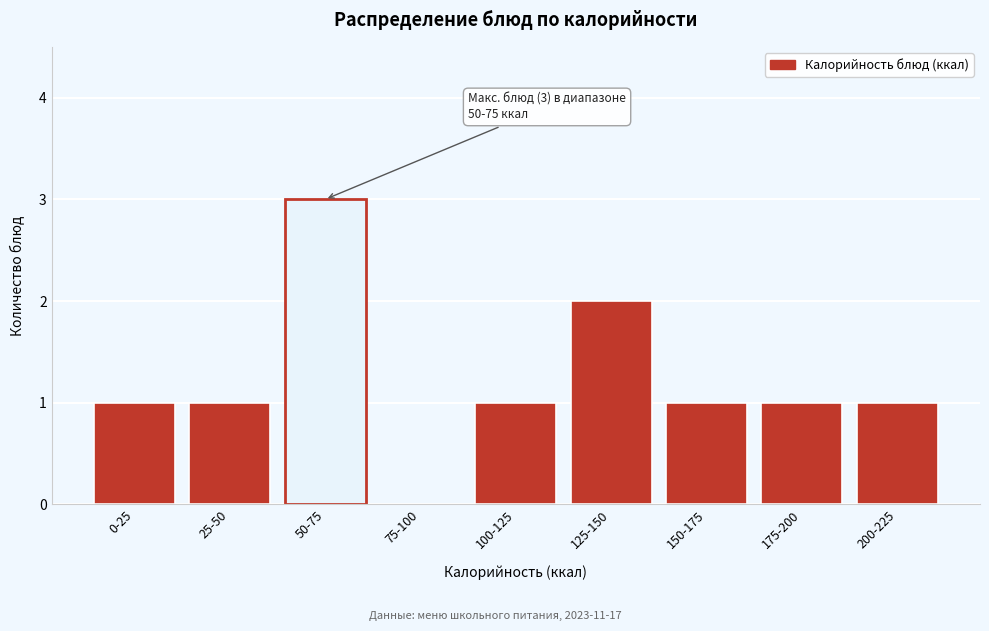

Reading left to right, transcribe all the data shown in this chart.

0-25=1	25-50=1	50-75=3	75-100=0	100-125=1	125-150=2	150-175=1	175-200=1	200-225=1